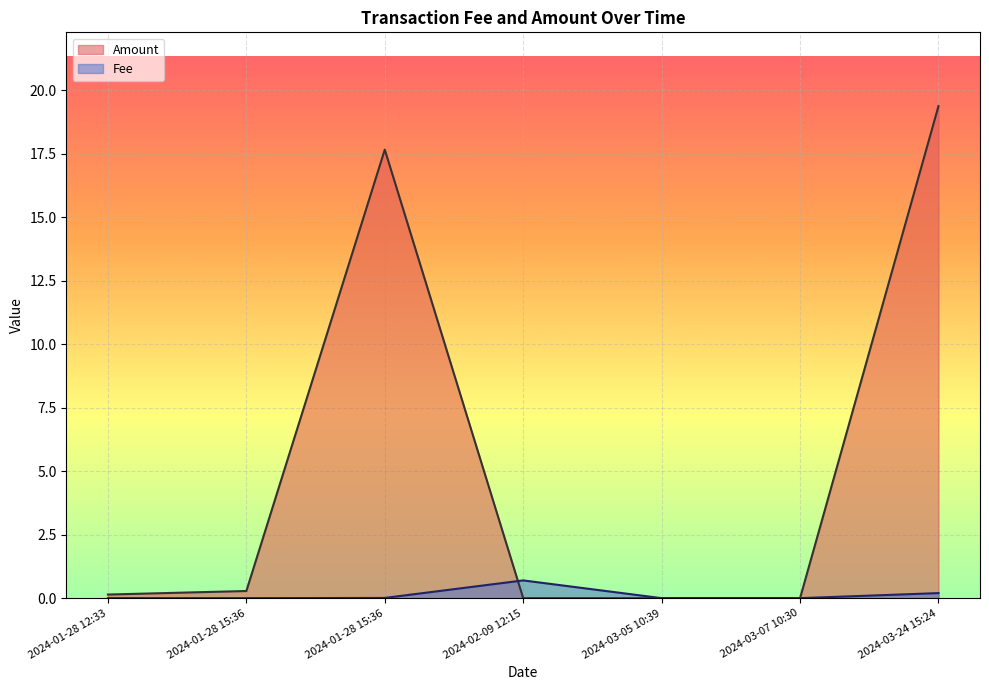

Reading right to left, transcribe all the data shown in this chart.

Fee: 0.2	0.0	0.0	0.7	0.0	0.0	0.0
Amount: 19.4	0.0	0.0	0.0	17.7	0.3	0.1